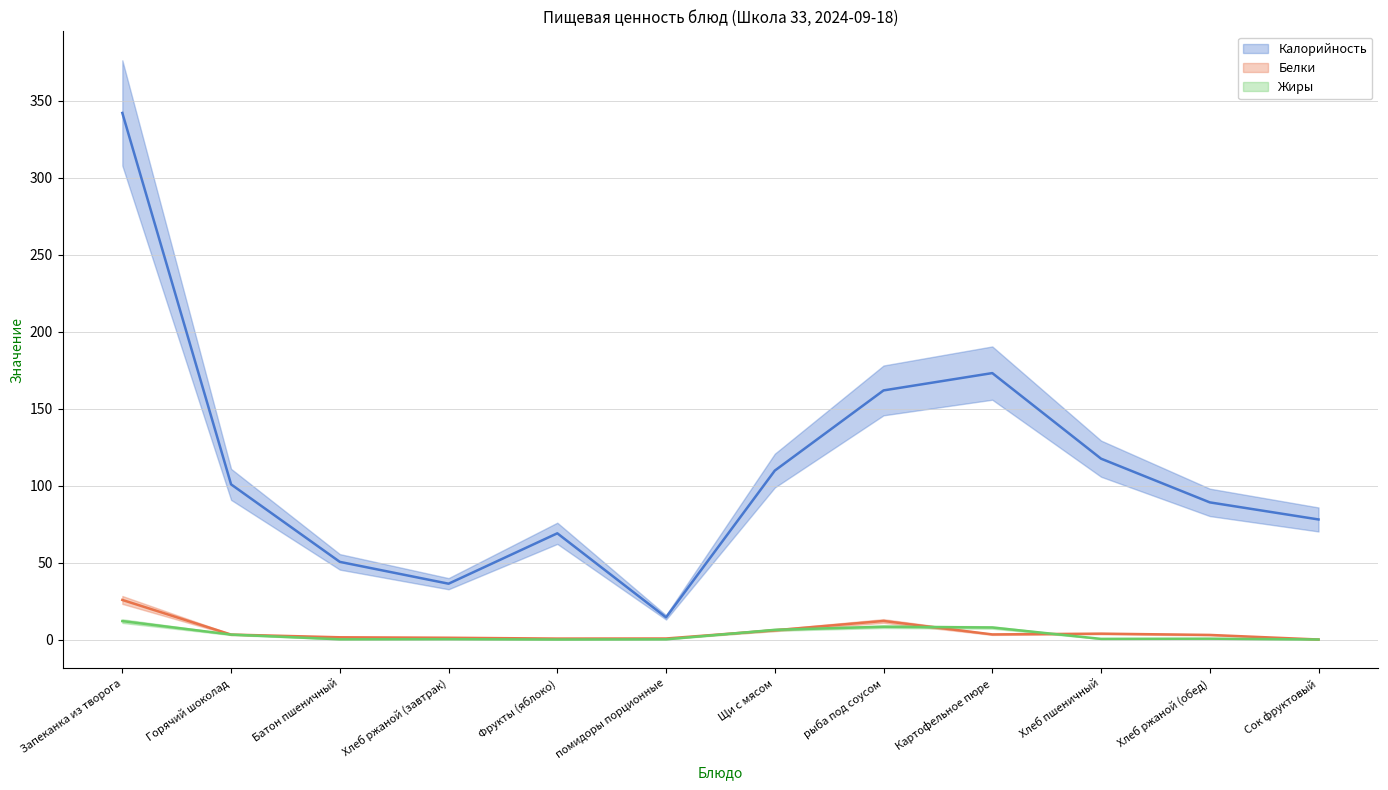

How many categories are shown in the chart?

12